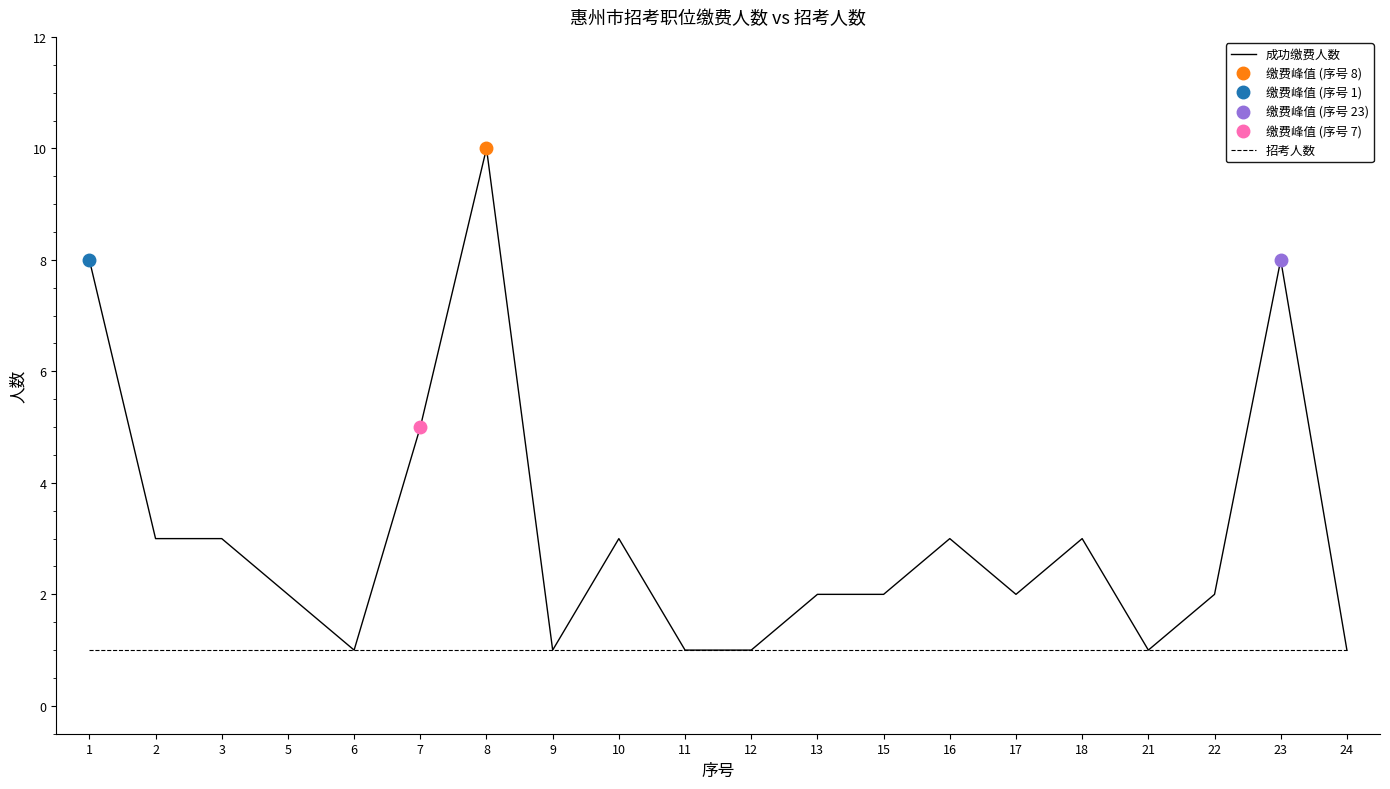

Which series has the largest range (max minus min)?

成功缴费人数